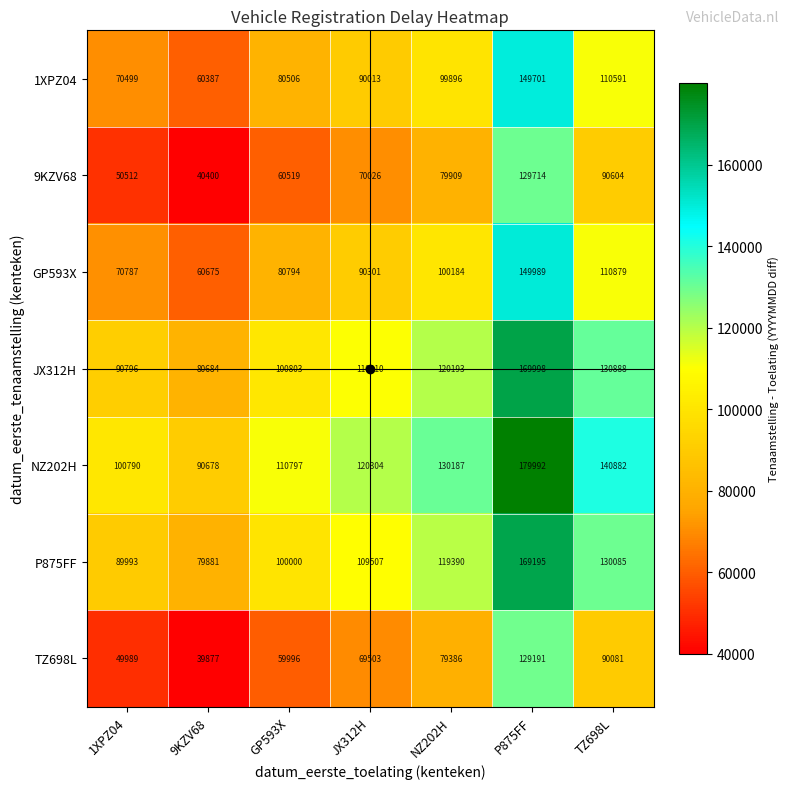

At which label is P875FF closest to 124538?

NZ202H